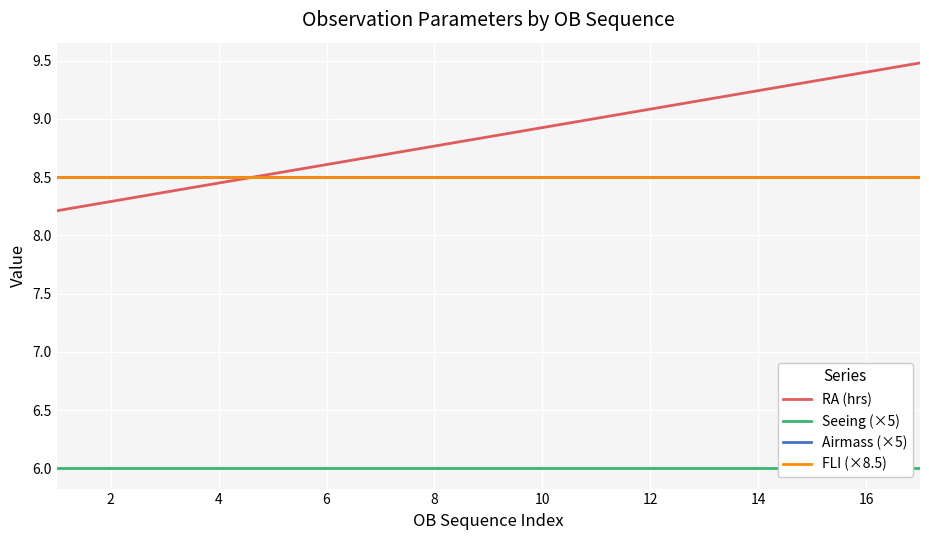

What is the average value of the FLI (×8.5) series?

8.5